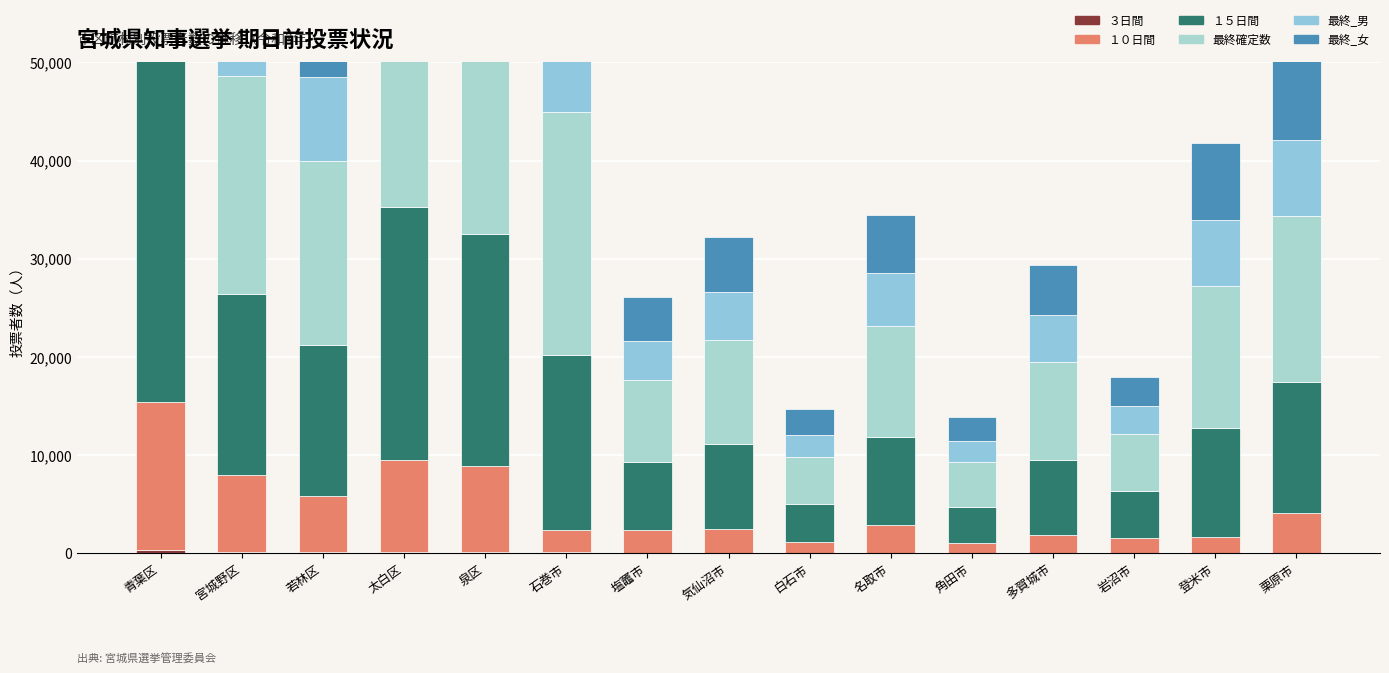

Which series has the largest total across all categories?

最終確定数